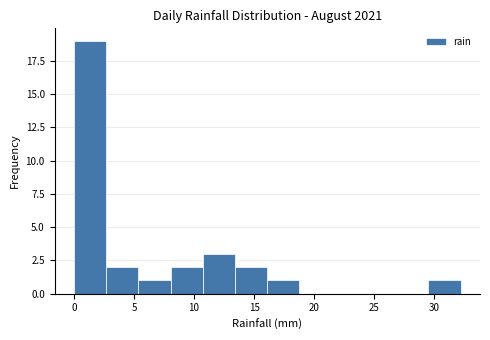

Reading left to right, transcribe this chart: for each bar, give the range it covers on the x-axis and its height. Neither the bar edges nor the heights are printed on the chart, so give them approximately, as read against the axes.

0.0 to 2.5: 19
2.5 to 5.5: 2
5.5 to 8.0: 1
8.0 to 10.5: 2
10.5 to 13.5: 3
13.5 to 16.0: 2
16.0 to 19.0: 1
19.0 to 21.5: 0
21.5 to 24.0: 0
24.0 to 27.0: 0
27.0 to 29.5: 0
29.5 to 32.0: 1